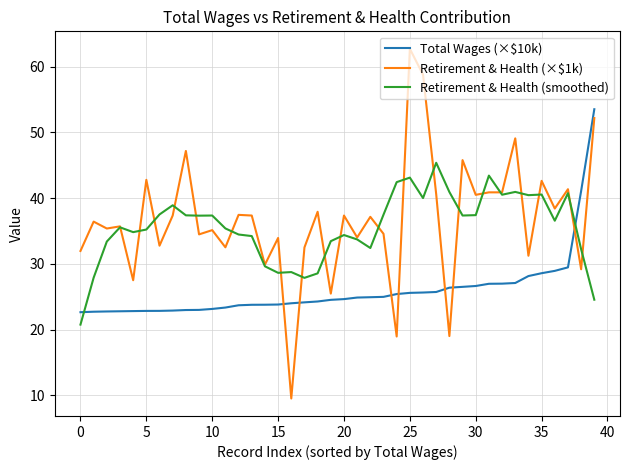

What is the sum of all Retirement & Health (smoothed) values?

1421.2